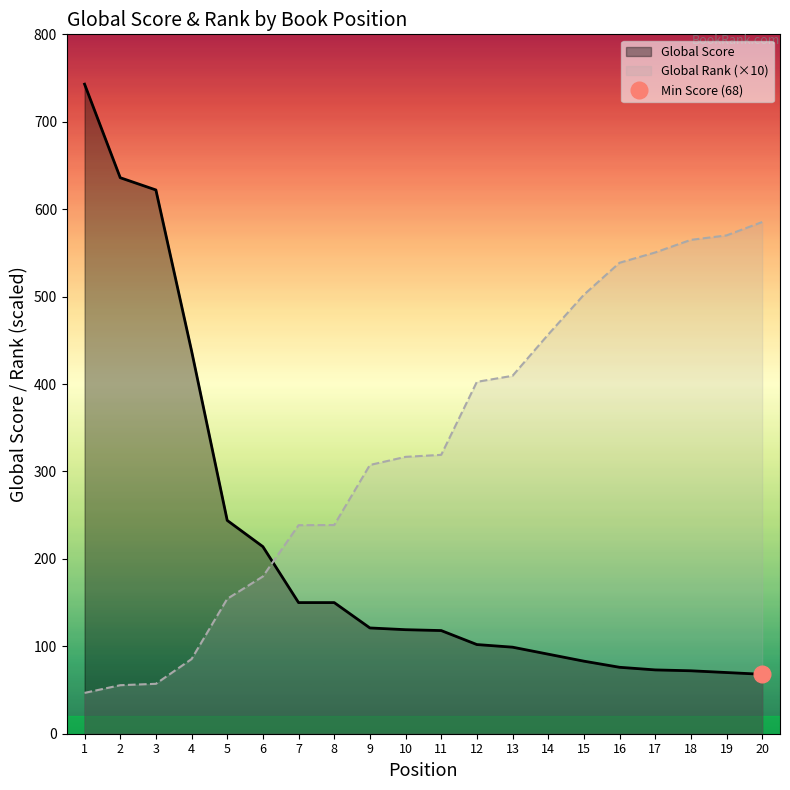

Reading right to left, extract all data points from this chart.

Global Score: 20=68.0	19=70.0	18=72.0	17=73.0	16=76.0	15=83.0	14=91.0	13=99.0	12=102.0	11=118.0	10=119.0	9=121.0	8=150.0	7=150.0	6=214.0	5=244.0	4=438.0	3=622.0	2=636.0	1=743.0
Global Rank (×10): 20=585.3	19=570.0	18=564.9	17=550.5	16=538.7	15=502.1	14=456.6	13=409.4	12=402.5	11=319.0	10=316.7	9=307.4	8=238.7	7=238.5	6=179.9	5=154.3	4=85.4	3=57.1	2=55.5	1=46.7